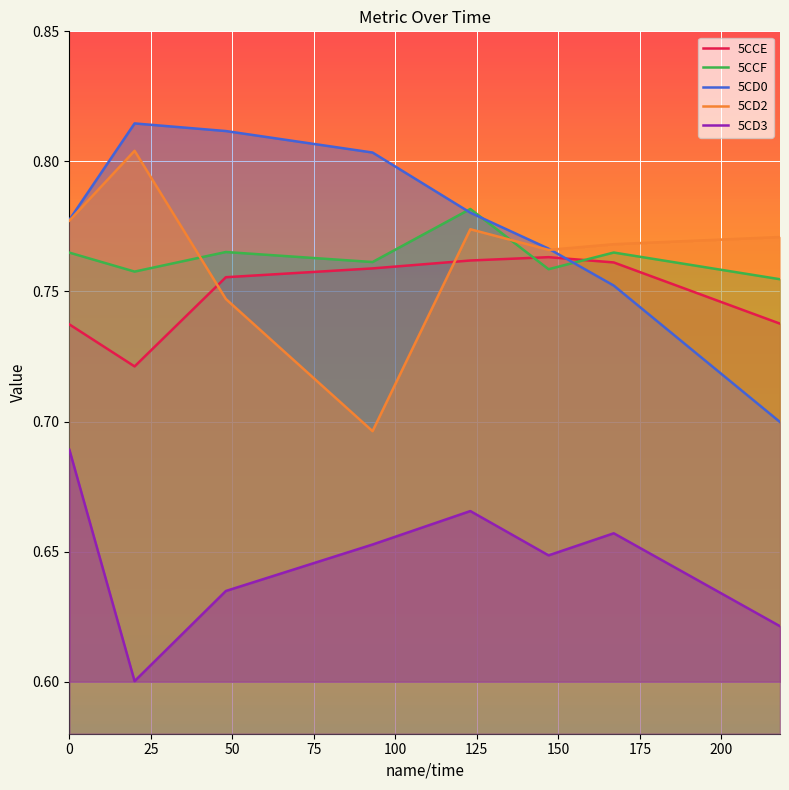

Which series has the largest total across all categories?

5CD0